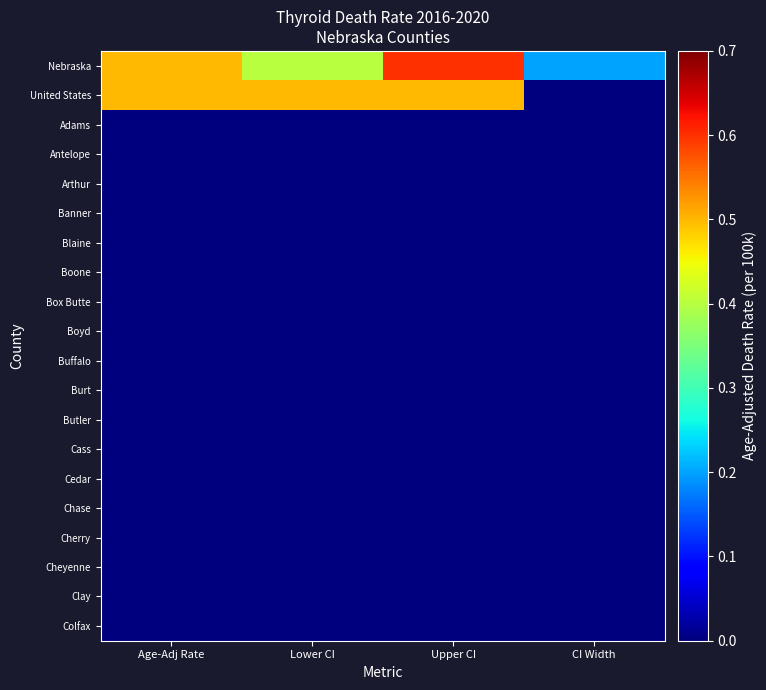

Reading left to right, transcribe all the data shown in this chart.

Nebraska: Age-Adj Rate=0.5	Lower CI=0.4	Upper CI=0.6	CI Width=0.2
United States: Age-Adj Rate=0.5	Lower CI=0.5	Upper CI=0.5	CI Width=0.0
Adams: Age-Adj Rate=0.0	Lower CI=0.0	Upper CI=0.0	CI Width=0.0
Antelope: Age-Adj Rate=0.0	Lower CI=0.0	Upper CI=0.0	CI Width=0.0
Arthur: Age-Adj Rate=0.0	Lower CI=0.0	Upper CI=0.0	CI Width=0.0
Banner: Age-Adj Rate=0.0	Lower CI=0.0	Upper CI=0.0	CI Width=0.0
Blaine: Age-Adj Rate=0.0	Lower CI=0.0	Upper CI=0.0	CI Width=0.0
Boone: Age-Adj Rate=0.0	Lower CI=0.0	Upper CI=0.0	CI Width=0.0
Box Butte: Age-Adj Rate=0.0	Lower CI=0.0	Upper CI=0.0	CI Width=0.0
Boyd: Age-Adj Rate=0.0	Lower CI=0.0	Upper CI=0.0	CI Width=0.0
Buffalo: Age-Adj Rate=0.0	Lower CI=0.0	Upper CI=0.0	CI Width=0.0
Burt: Age-Adj Rate=0.0	Lower CI=0.0	Upper CI=0.0	CI Width=0.0
Butler: Age-Adj Rate=0.0	Lower CI=0.0	Upper CI=0.0	CI Width=0.0
Cass: Age-Adj Rate=0.0	Lower CI=0.0	Upper CI=0.0	CI Width=0.0
Cedar: Age-Adj Rate=0.0	Lower CI=0.0	Upper CI=0.0	CI Width=0.0
Chase: Age-Adj Rate=0.0	Lower CI=0.0	Upper CI=0.0	CI Width=0.0
Cherry: Age-Adj Rate=0.0	Lower CI=0.0	Upper CI=0.0	CI Width=0.0
Cheyenne: Age-Adj Rate=0.0	Lower CI=0.0	Upper CI=0.0	CI Width=0.0
Clay: Age-Adj Rate=0.0	Lower CI=0.0	Upper CI=0.0	CI Width=0.0
Colfax: Age-Adj Rate=0.0	Lower CI=0.0	Upper CI=0.0	CI Width=0.0